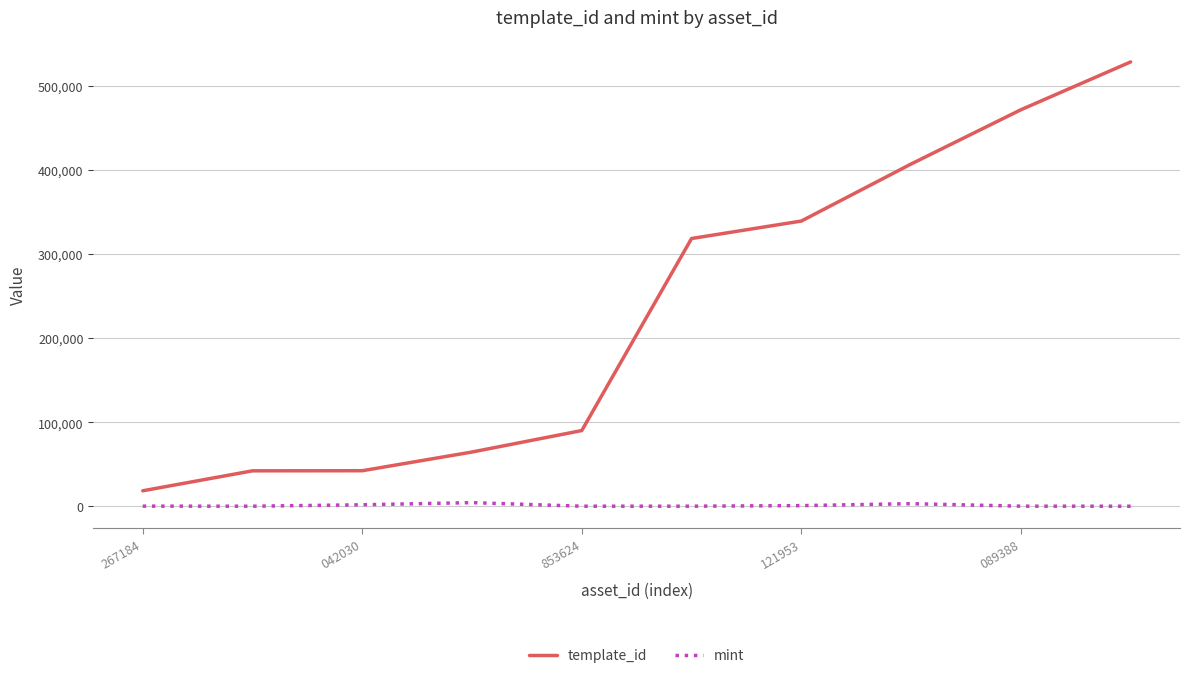

What is the minimum value for template_id?

18580